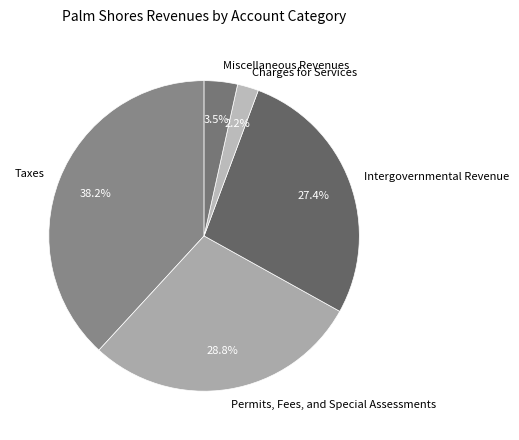

Rank the categories by value from lowest to highest.

Charges for Services, Miscellaneous Revenues, Intergovernmental Revenue, Permits, Fees, and Special Assessments, Taxes